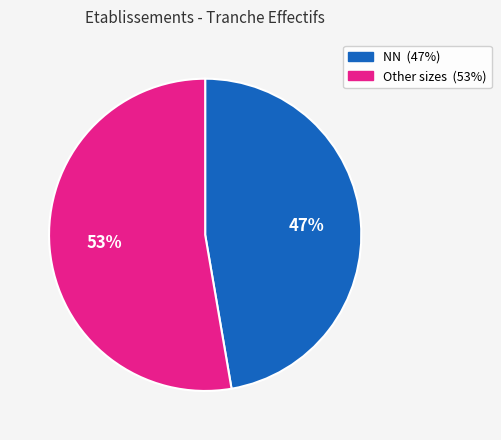

To the nearest percent, what is the average slice percentage?

50%